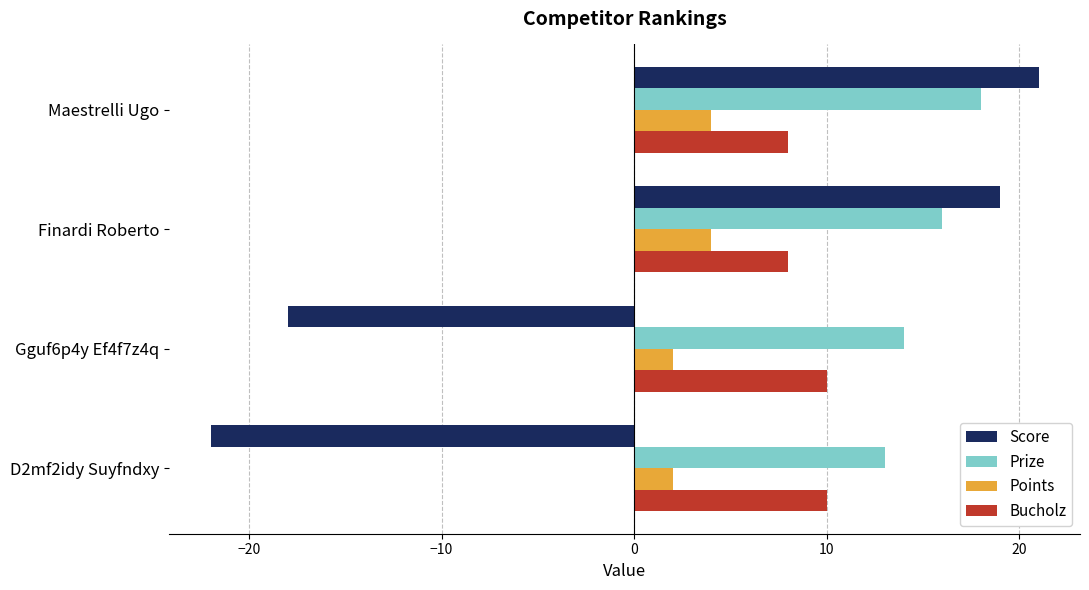

Count the number of data series in this chart.

4